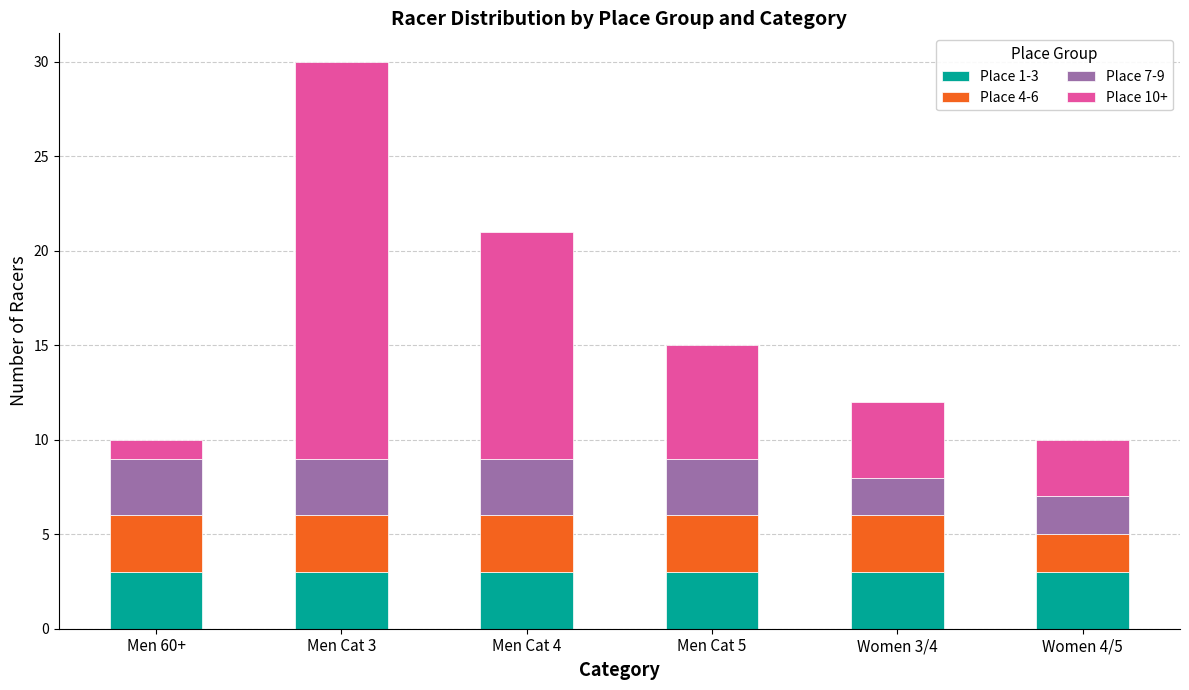

At which category is the sum across all series the highest?

Men Cat 3